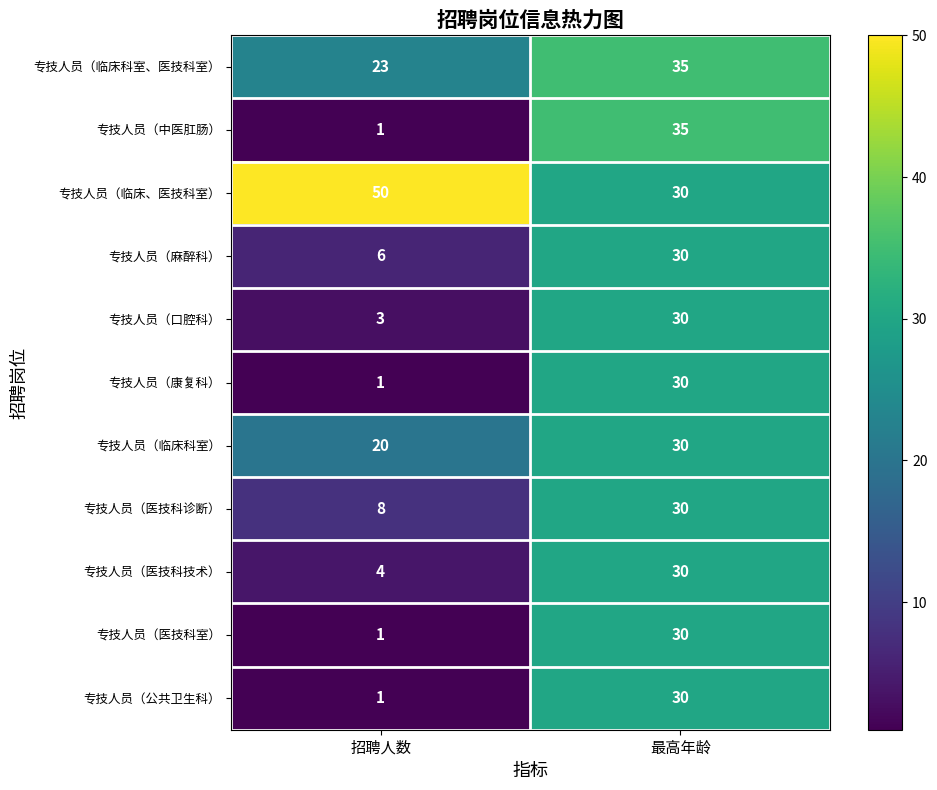

Which category has the lowest value across all series?

招聘人数